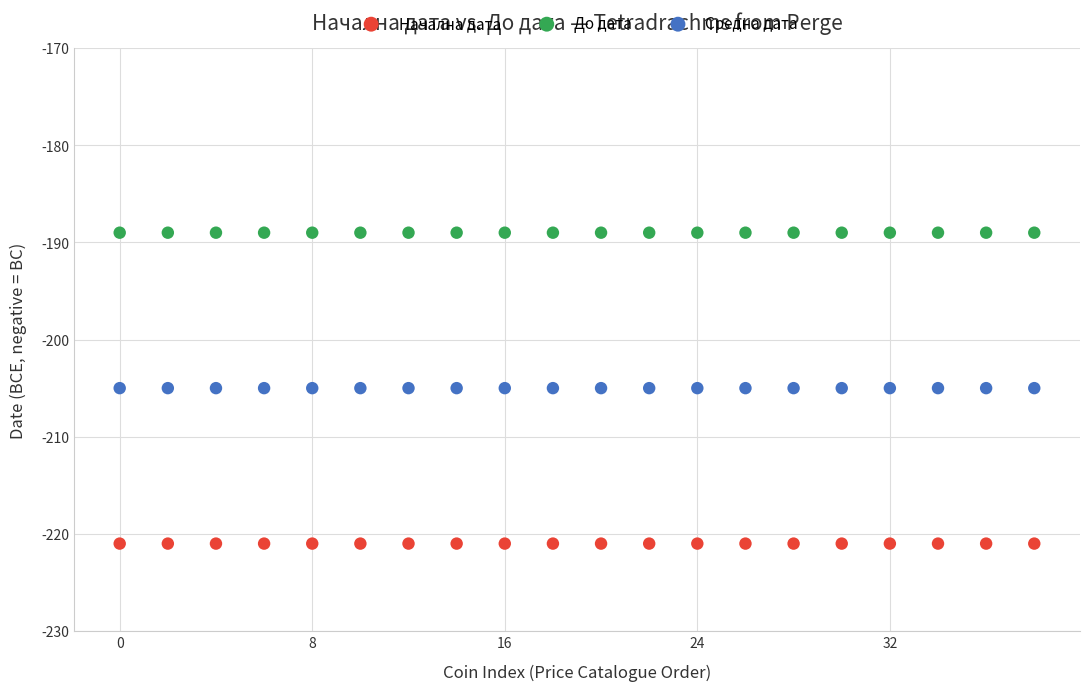

Which series contains the lowest Y value?

Начална дата